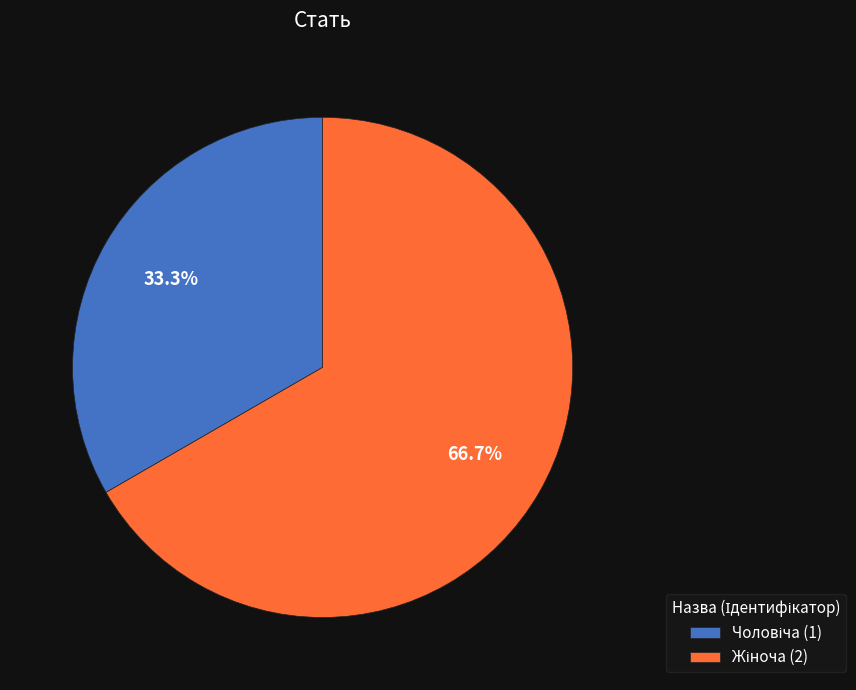

Is there a majority slice in this chart?

Yes